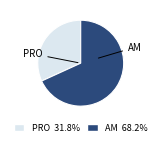

The PRO slice represents 39% of the pie. True or false?

False